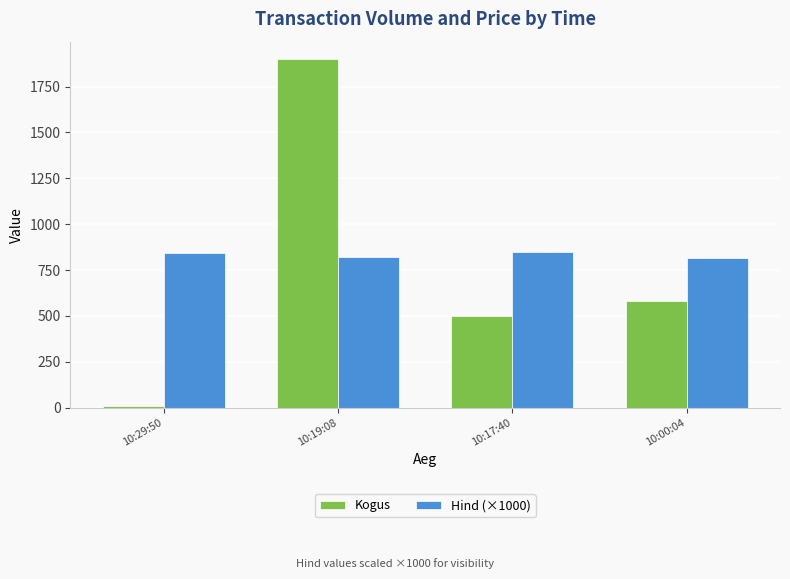

How many data points in Hind (×1000) are less than 845?

2